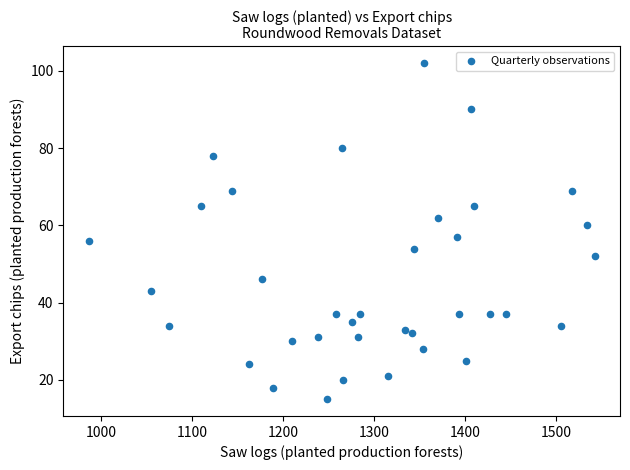

What Y value in the scatter plot is closest to 58?

57